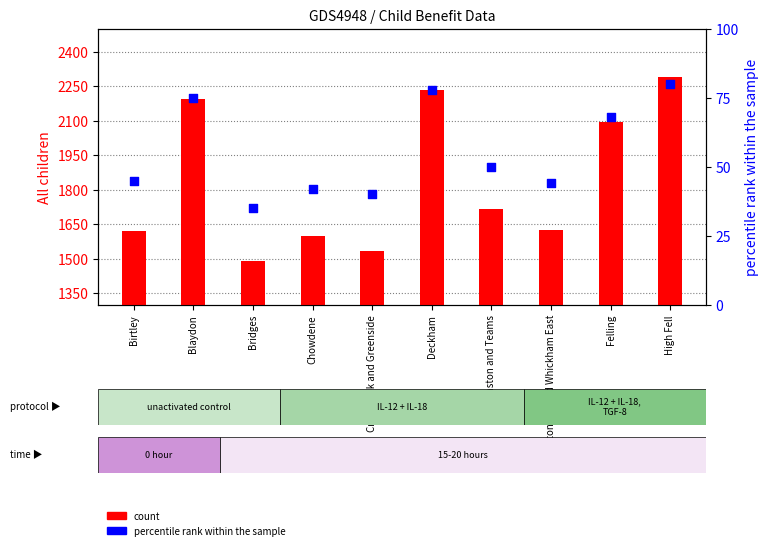

Is the value of percentile rank within the sample at Blaydon greater than the value of count at High Fell?

No